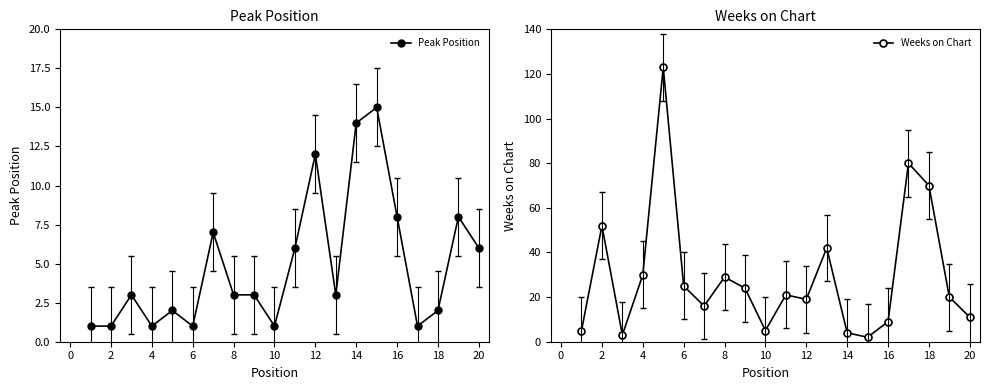

What is the sum of all Peak Position values?

98